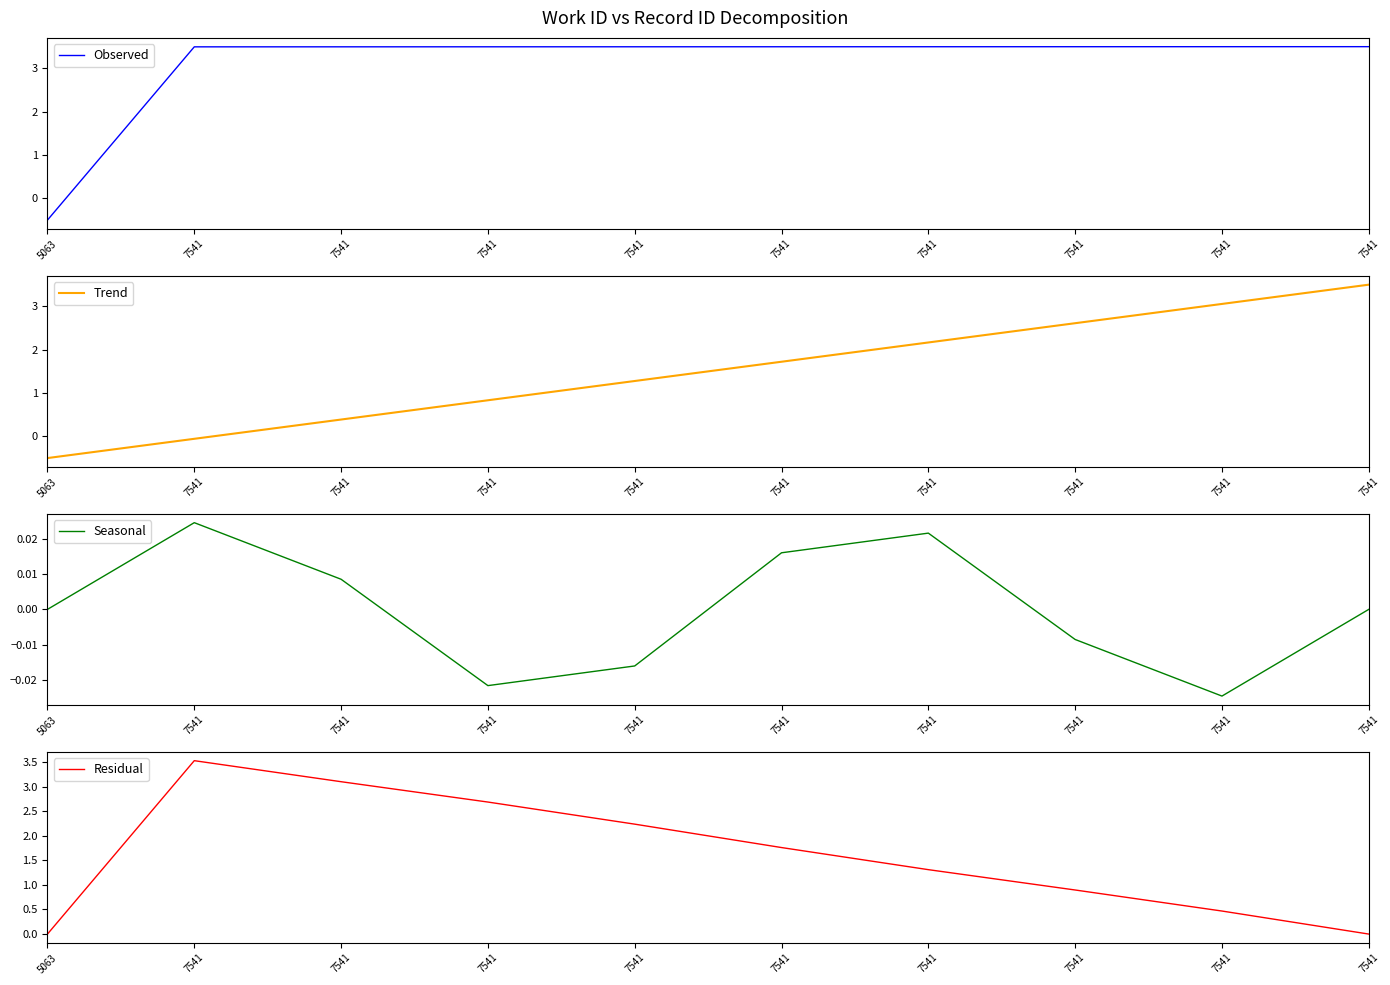

How many interior local peaks does the Seasonal series have?

2